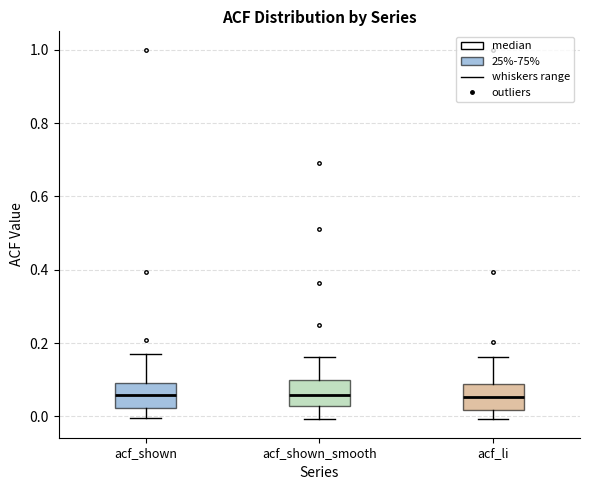

Reading left to right, transcribe this box plot: for each box, give where its median line is, the range the box spans, and where its two whiskers end, as read against the y-axis. The values are not printed on the chart, so give them approximately, as read against the axis.

acf_shown: median 0.06, box 0.02 to 0.10, whiskers 0.00 to 0.16
acf_shown_smooth: median 0.06, box 0.02 to 0.10, whiskers 0.00 to 0.16
acf_li: median 0.06, box 0.02 to 0.08, whiskers 0.00 to 0.16